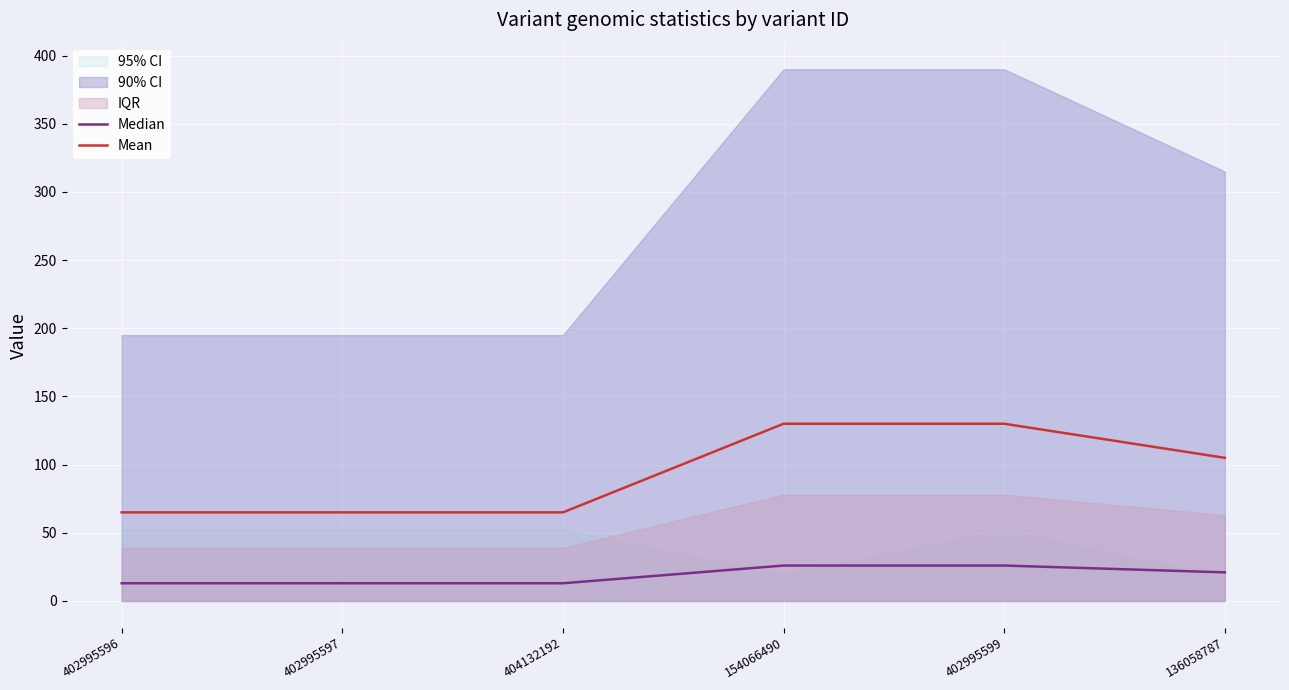

Where is Median nearest to the value 19?

136058787